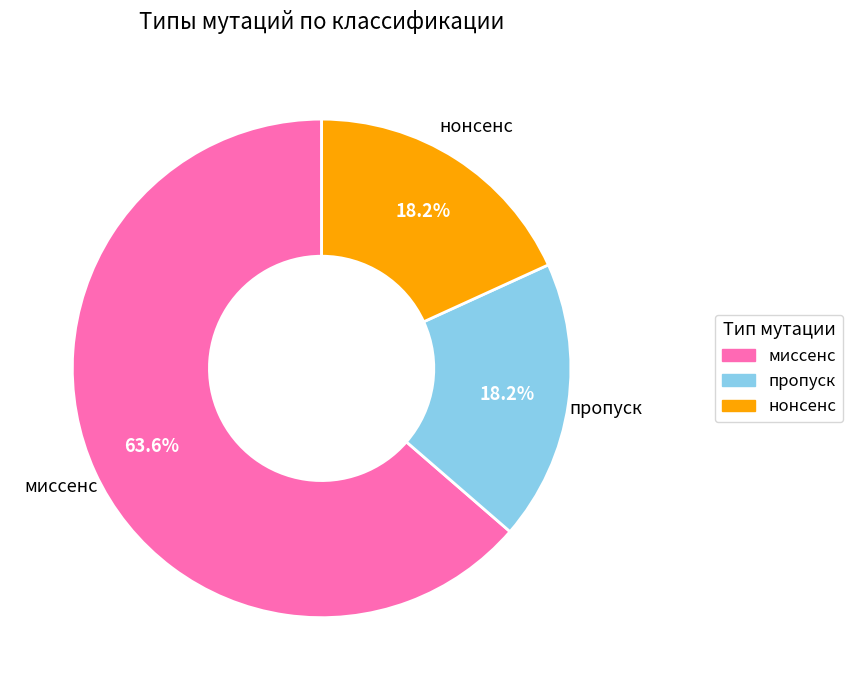

To the nearest percent, what is the difference between the нонсенс and миссенс slice percentages?

45%